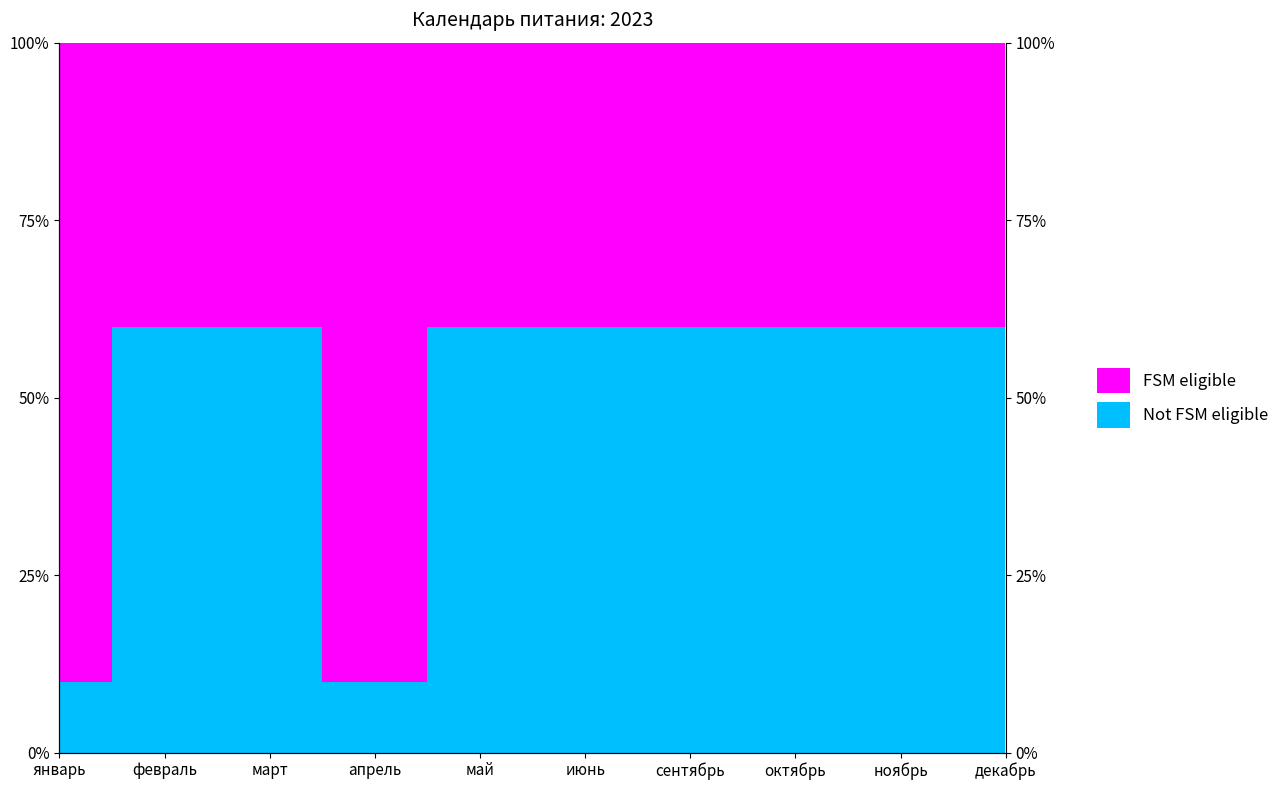

List the labels in order of value, largest first.

февраль, март, май, июнь, сентябрь, октябрь, ноябрь, декабрь, январь, апрель